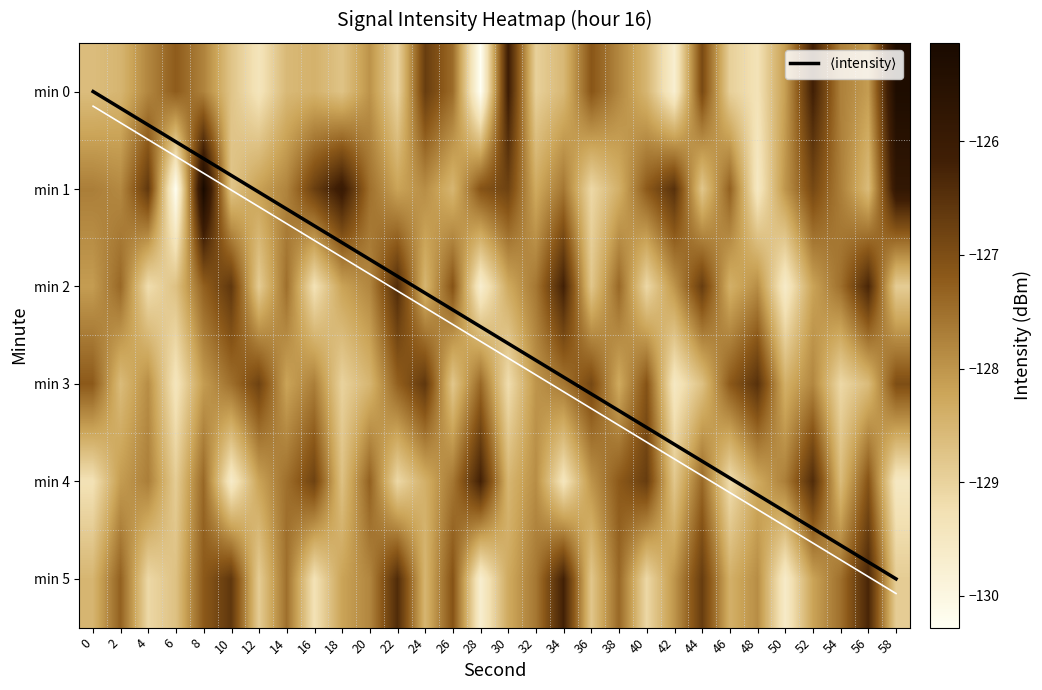

Is it true that 4 equals -30.2 at 56?

False